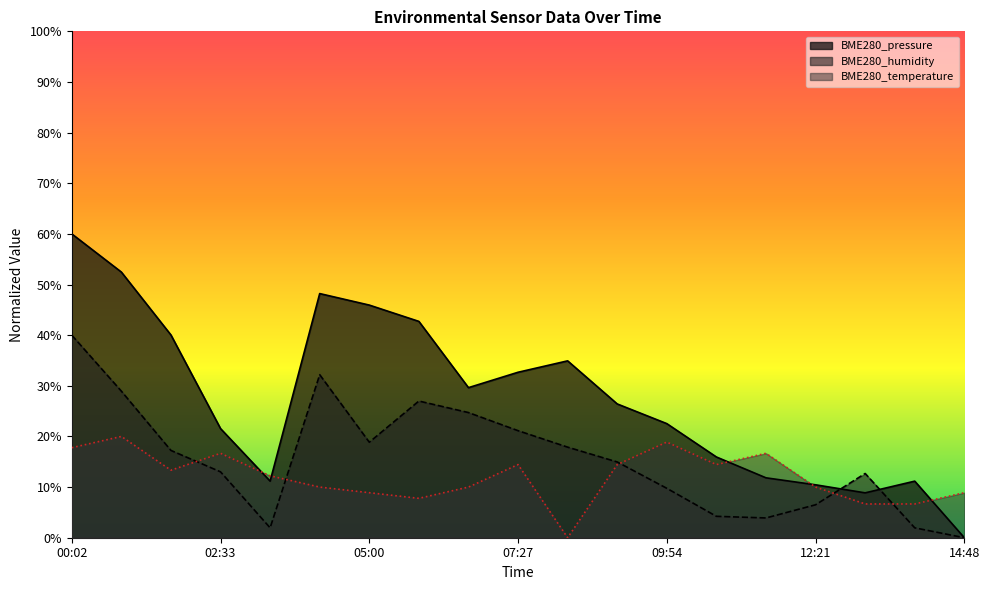

After their last crossing, which series has the higher values: BME280_pressure or BME280_temperature?

BME280_temperature